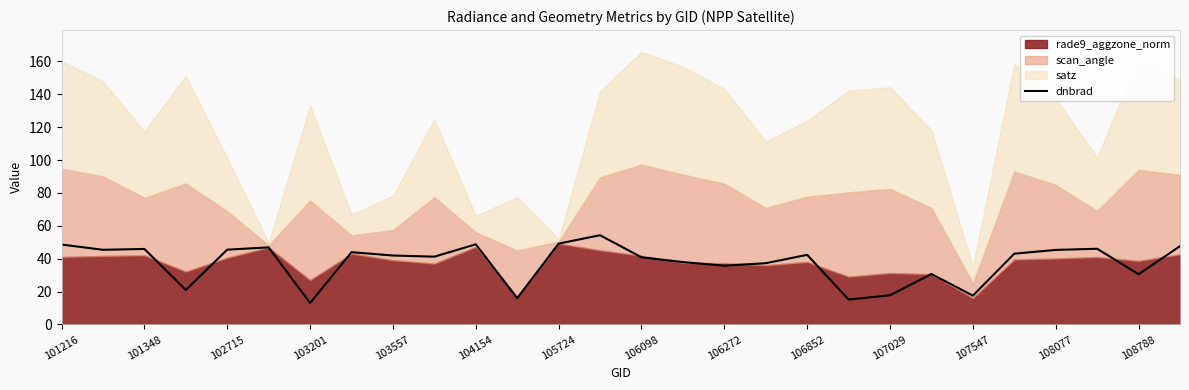

The dnbrad series shows 17.9 at 101216. True or false?

False